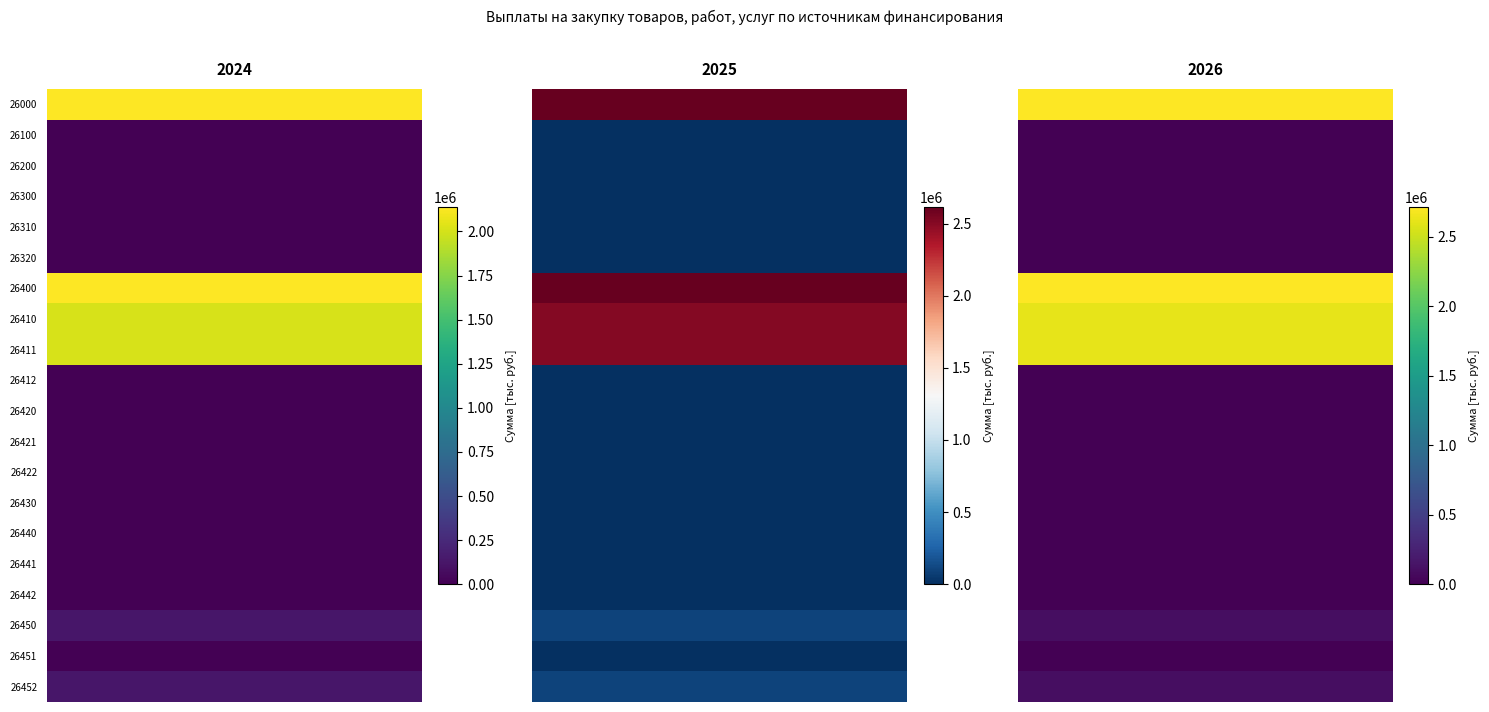

What is the total value across all series at 19?

326931.2